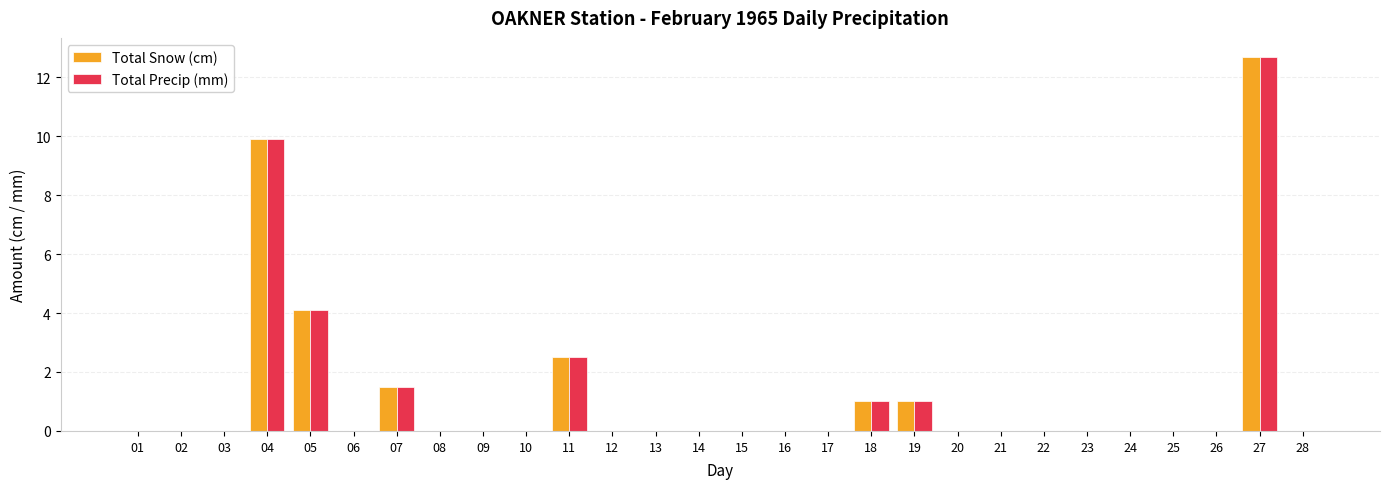

Reading left to right, list all the values displayed in this chart.

Total Snow (cm): 01=0.0	02=0.0	03=0.0	04=9.9	05=4.1	06=0.0	07=1.5	08=0.0	09=0.0	10=0.0	11=2.5	12=0.0	13=0.0	14=0.0	15=0.0	16=0.0	17=0.0	18=1.0	19=1.0	20=0.0	21=0.0	22=0.0	23=0.0	24=0.0	25=0.0	26=0.0	27=12.7	28=0.0
Total Precip (mm): 01=0.0	02=0.0	03=0.0	04=9.9	05=4.1	06=0.0	07=1.5	08=0.0	09=0.0	10=0.0	11=2.5	12=0.0	13=0.0	14=0.0	15=0.0	16=0.0	17=0.0	18=1.0	19=1.0	20=0.0	21=0.0	22=0.0	23=0.0	24=0.0	25=0.0	26=0.0	27=12.7	28=0.0